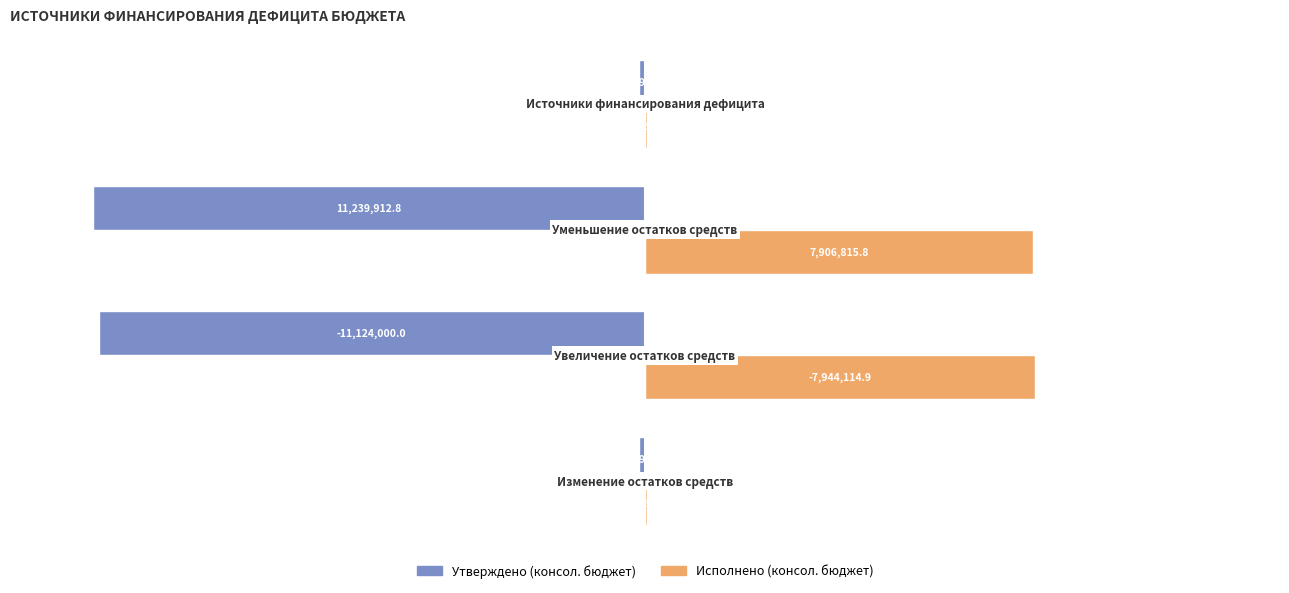

What are all the series names shown in the legend?

Утверждено (консол. бюджет), Исполнено (консол. бюджет)